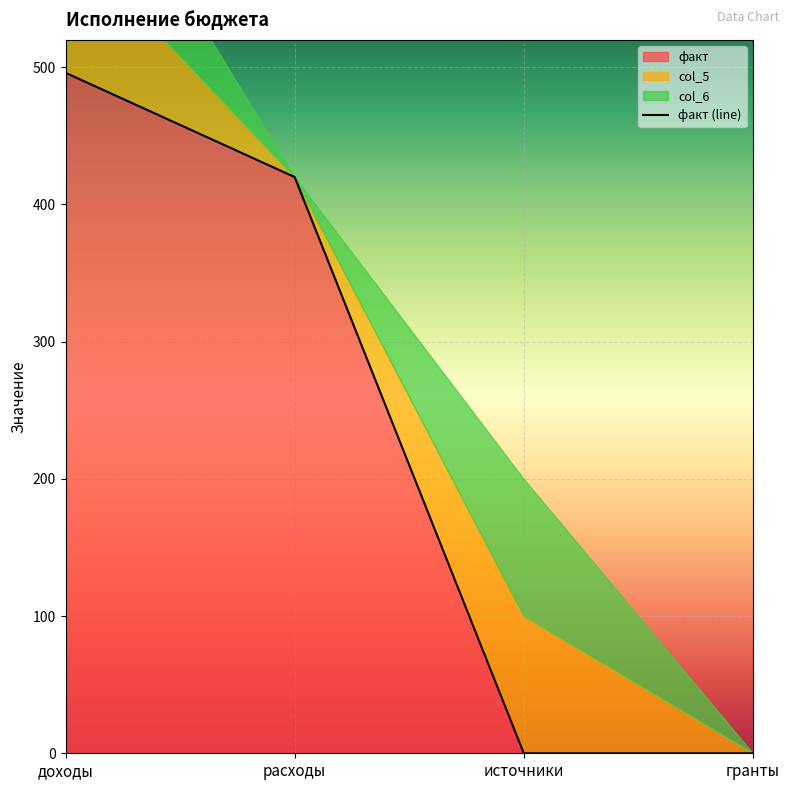

What position from the right is расходы?

3